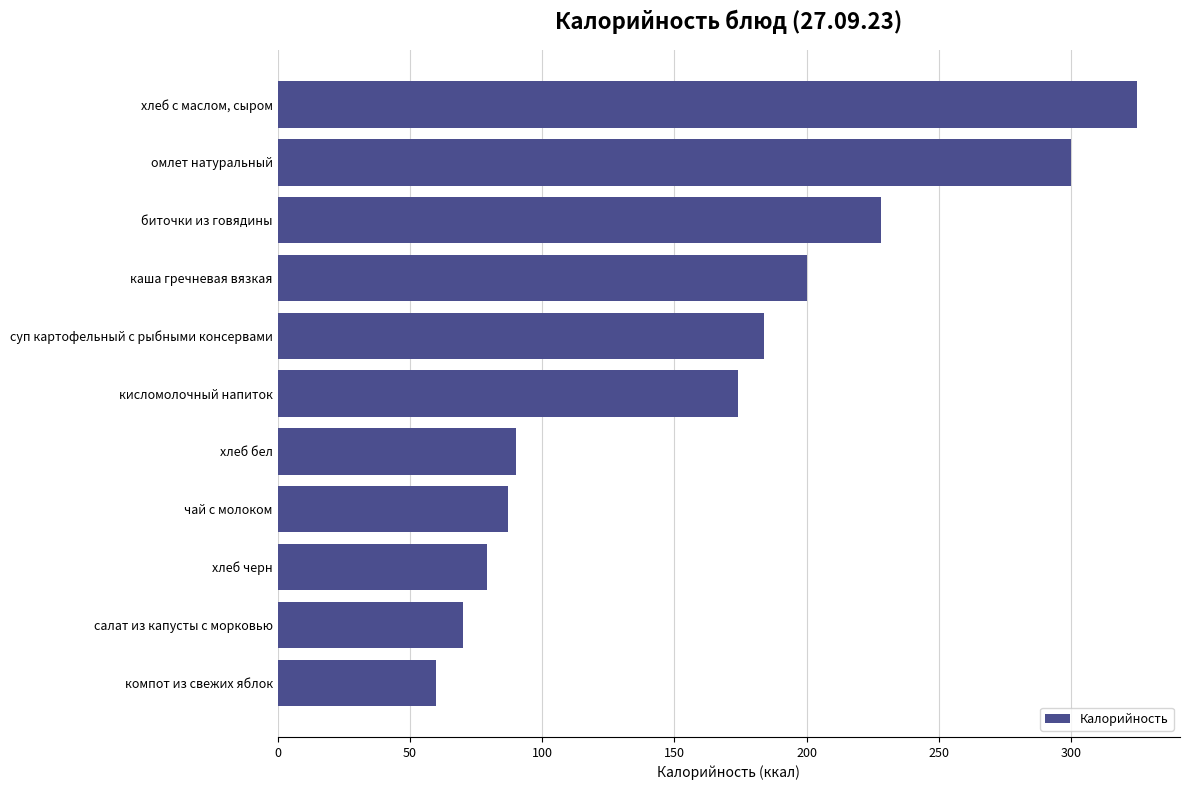

Approximately how many times larger is the value at хлеб бел compared to каша гречневая вязкая?

0.5